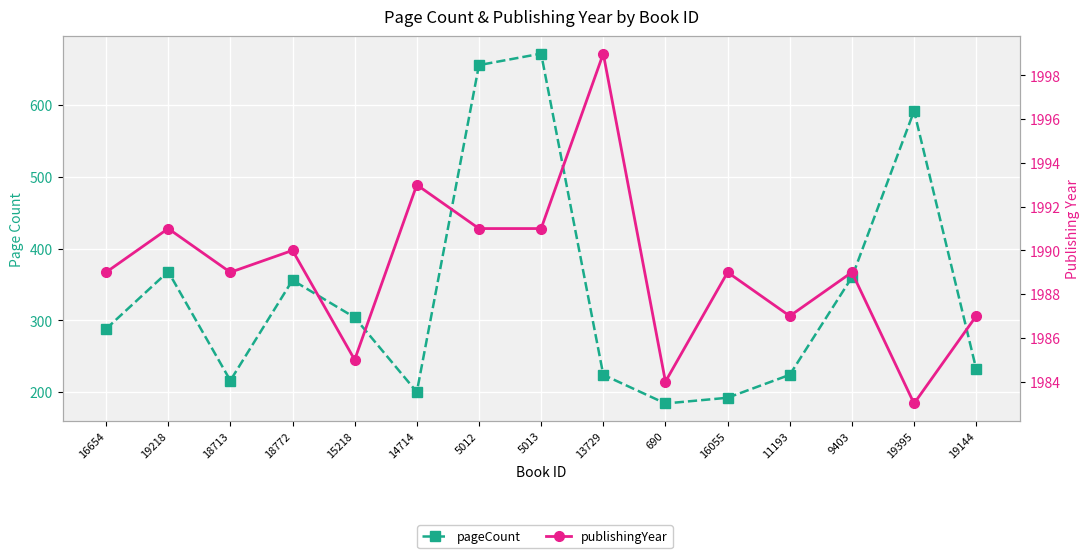

Which series has the largest range (max minus min)?

pageCount